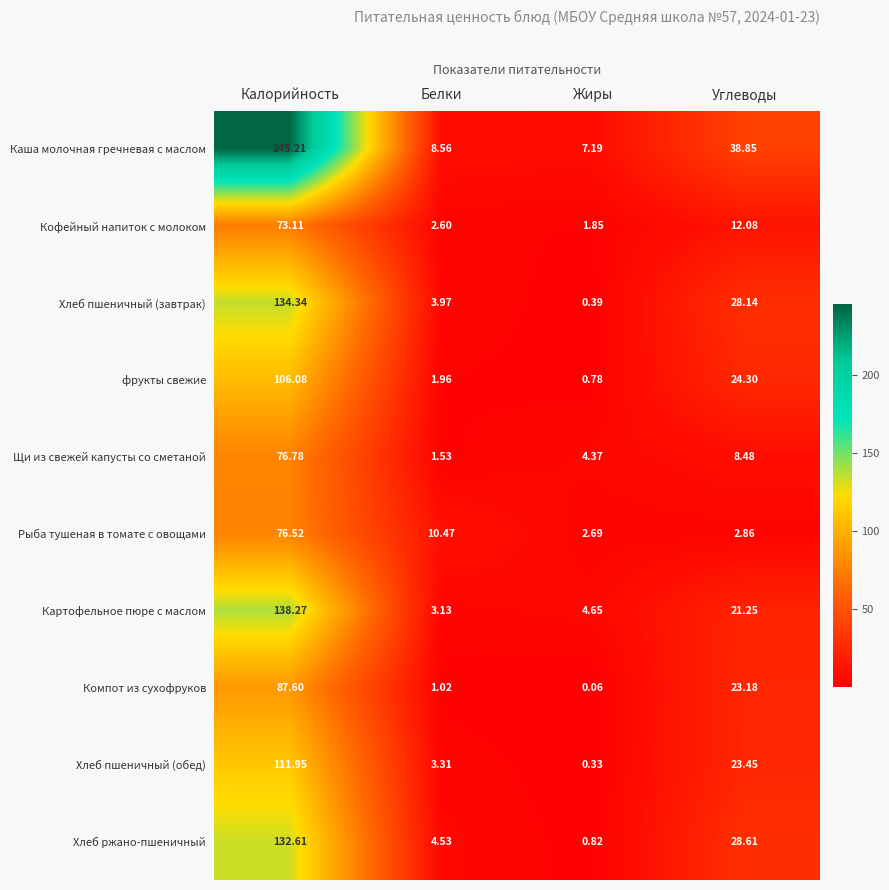

Between Жиры and Углеводы, which series saw the biggest shift?

Каша молочная гречневая с маслом